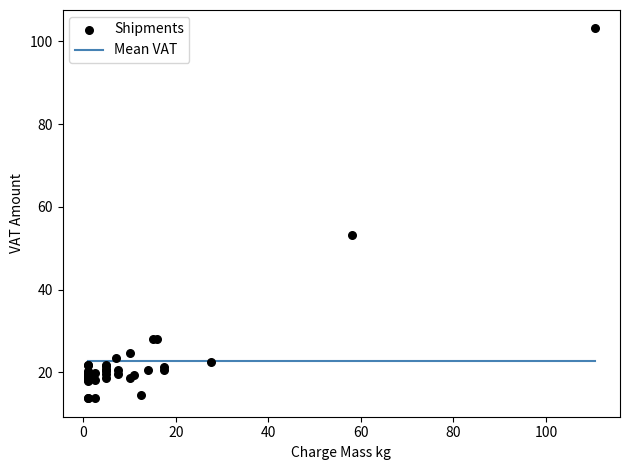

What Y value in the scatter plot is closest to 58?

53.2